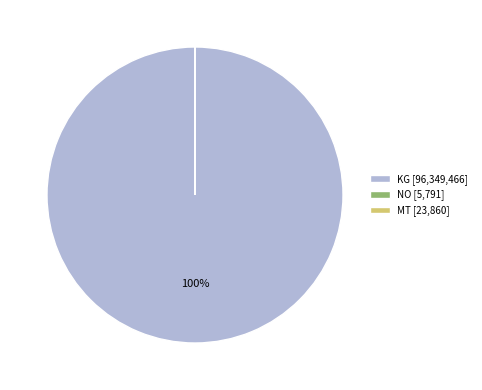

To the nearest percent, what percentage of the pie is KG [96,349,466]?

100%